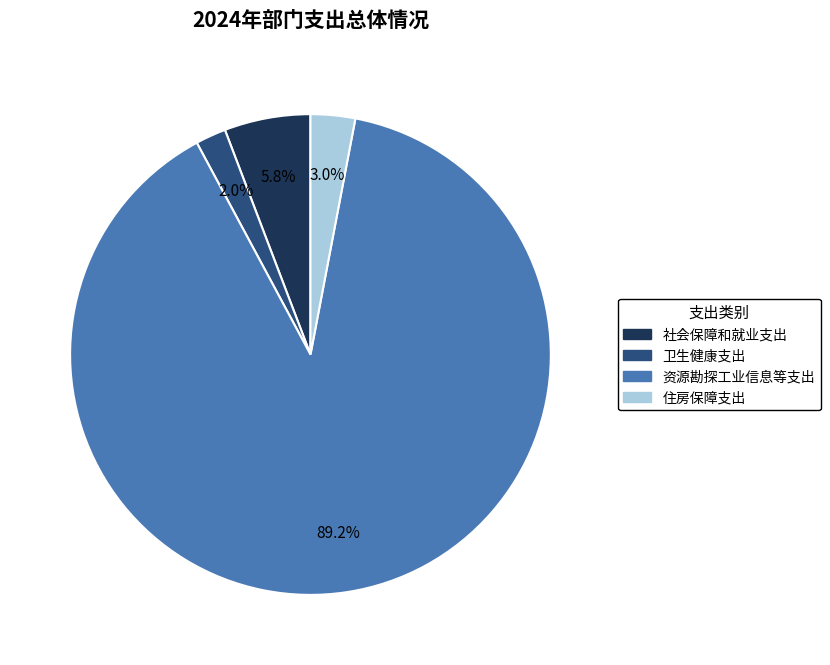

Which has a higher value, 社会保障和就业支出 or 住房保障支出?

社会保障和就业支出